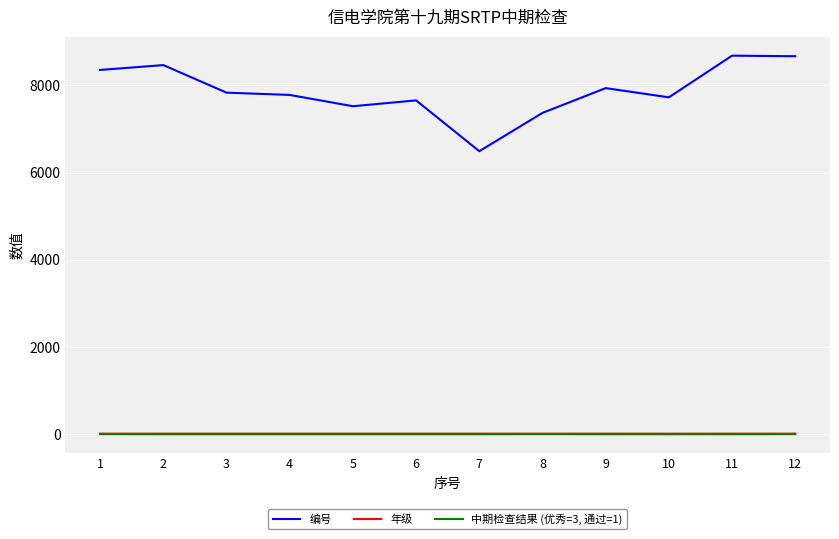

True or false: 年级 and 中期检查结果 (优秀=3, 通过=1) cross at least once.

False